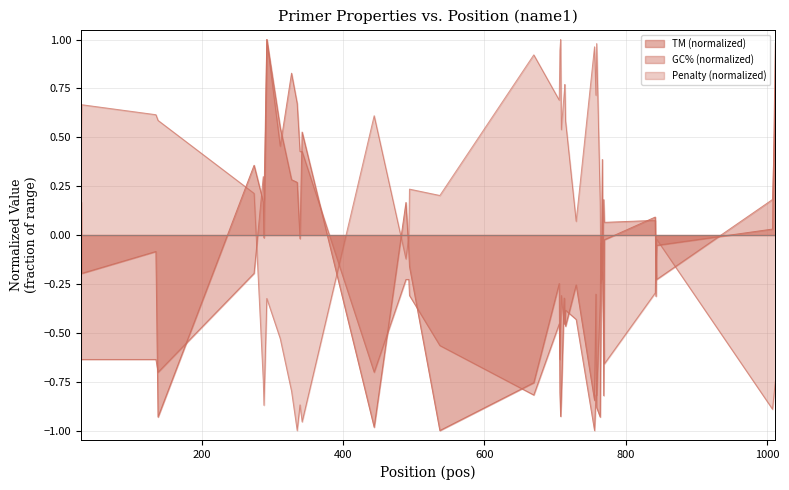

How many data points does each series have?

40